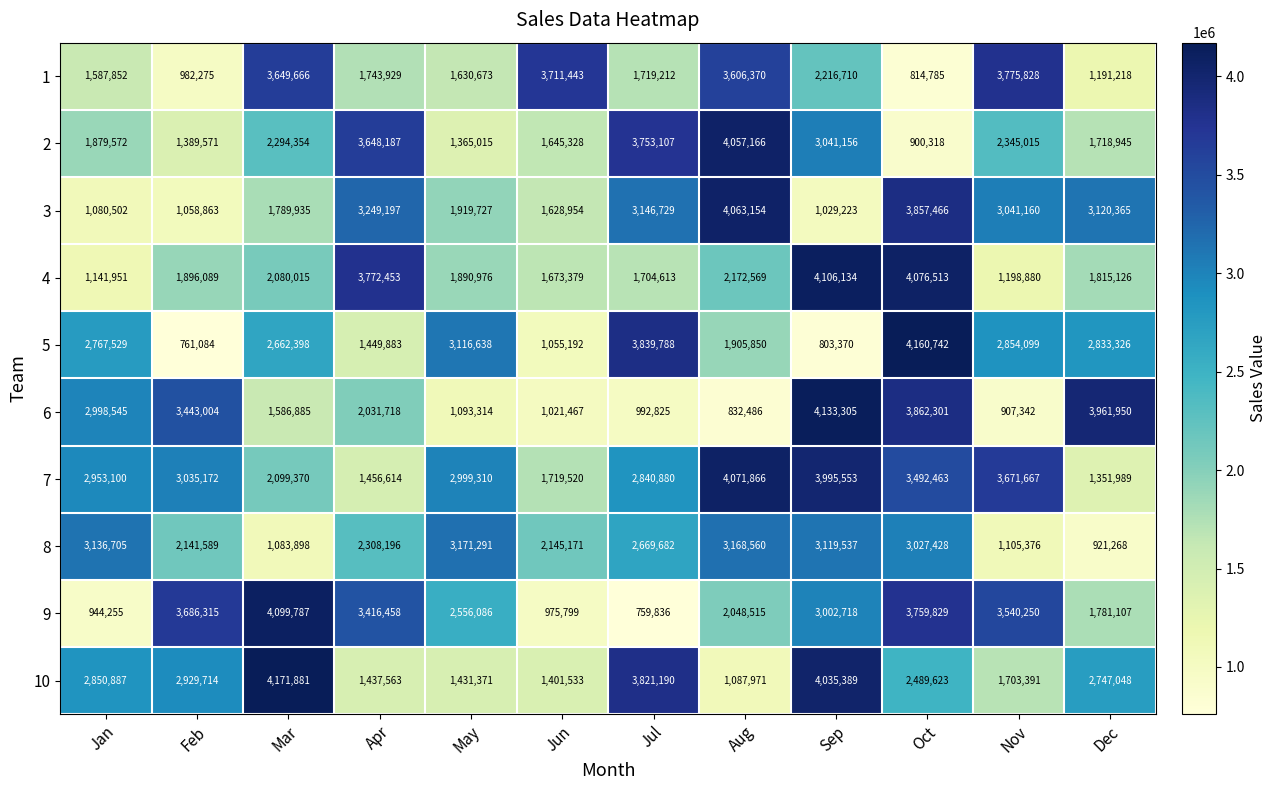

At which label is 9 closest to 2429811?

May